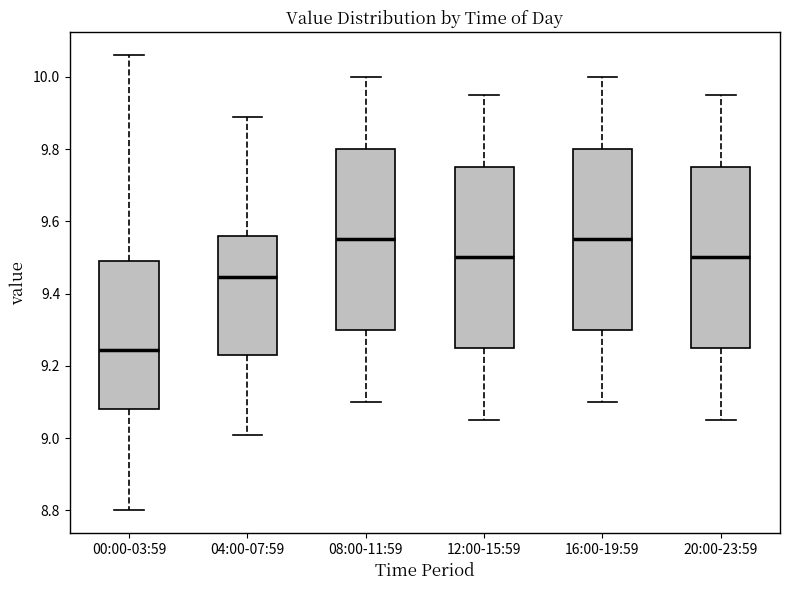

Reading left to right, transcribe this box plot: for each box, give where its median line is, the range the box spans, and where its two whiskers end, as read against the y-axis. The values are not printed on the chart, so give them approximately, as read against the axis.

00:00-03:59: median 9.24, box 9.08 to 9.50, whiskers 8.80 to 10.06
04:00-07:59: median 9.44, box 9.24 to 9.56, whiskers 9.02 to 9.90
08:00-11:59: median 9.56, box 9.30 to 9.80, whiskers 9.10 to 10.00
12:00-15:59: median 9.50, box 9.26 to 9.76, whiskers 9.06 to 9.96
16:00-19:59: median 9.56, box 9.30 to 9.80, whiskers 9.10 to 10.00
20:00-23:59: median 9.50, box 9.26 to 9.76, whiskers 9.06 to 9.96